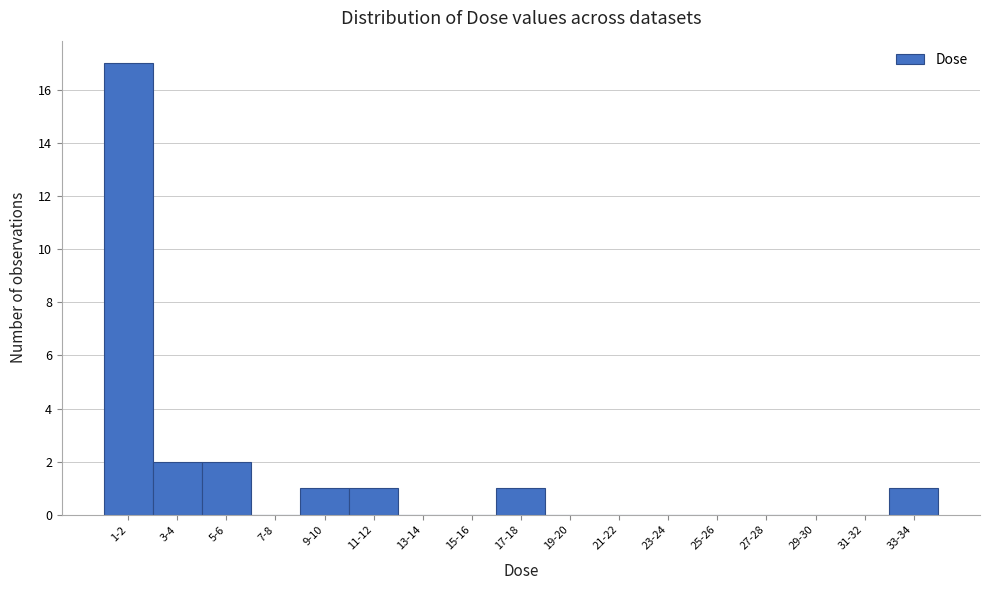

Reading left to right, list all the values displayed in this chart.

1-2=17	3-4=2	5-6=2	7-8=0	9-10=1	11-12=1	13-14=0	15-16=0	17-18=1	19-20=0	21-22=0	23-24=0	25-26=0	27-28=0	29-30=0	31-32=0	33-34=1